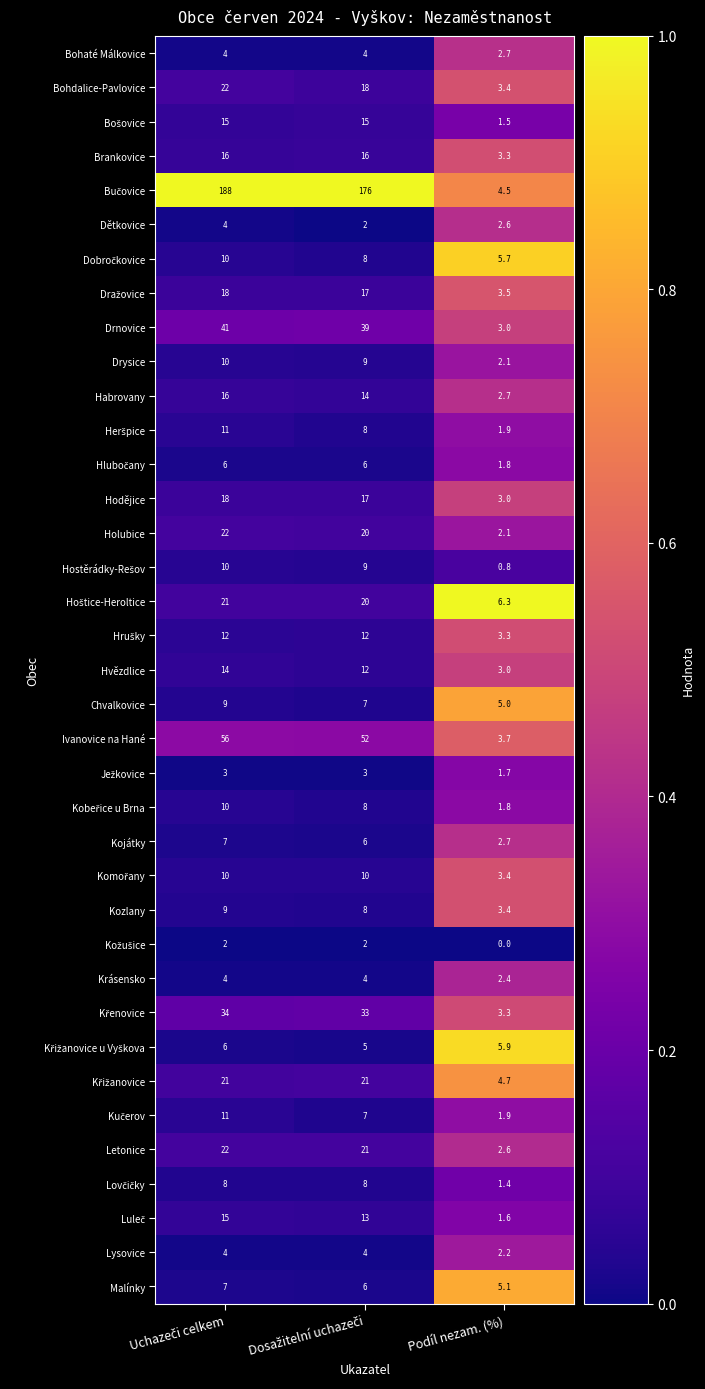

What value does the Hodějice series have at Podíl nezam. (%)?

3.0